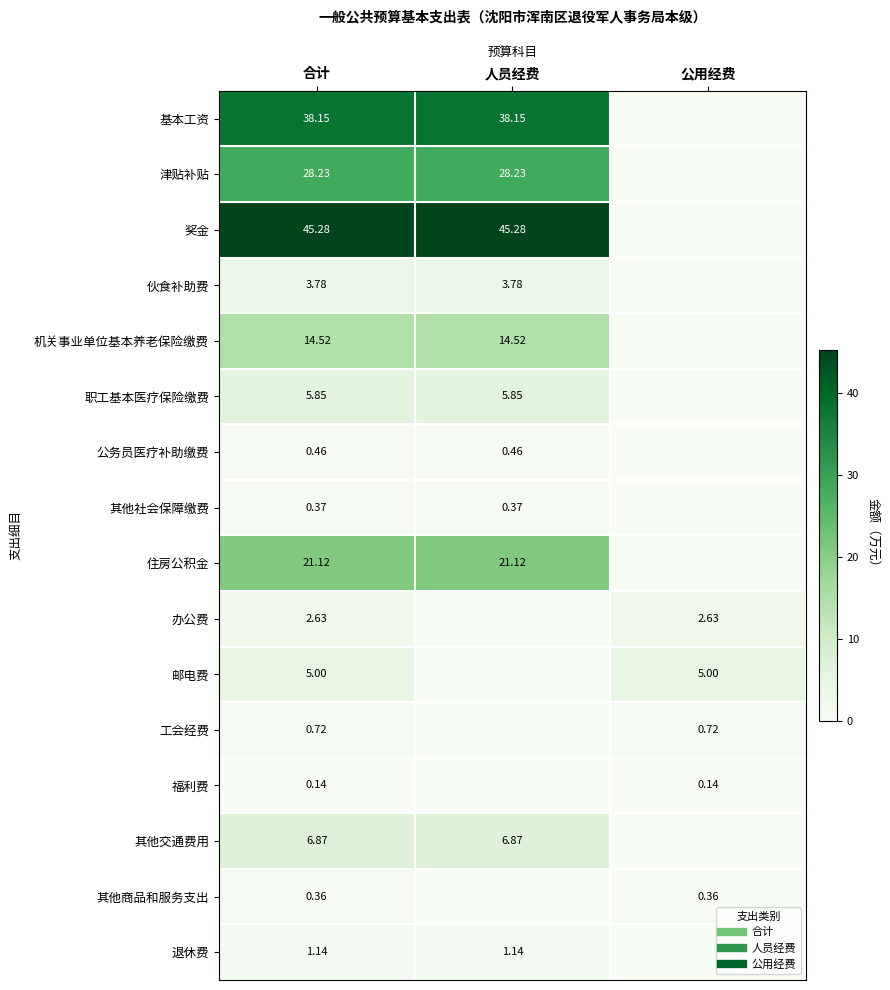

How many data points in 福利费 are above 0?

2